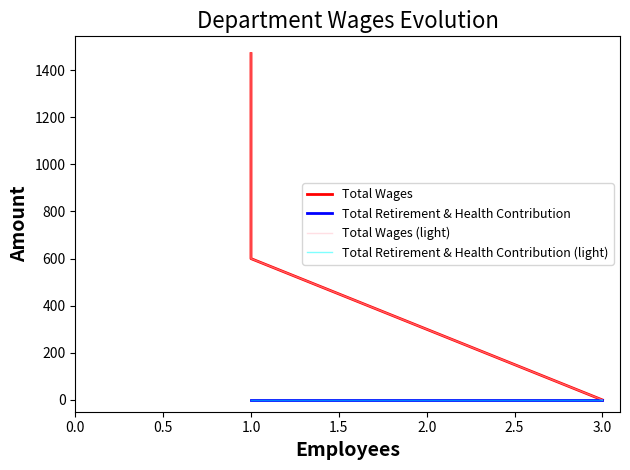

How many positive values does the Total Wages series have?

2